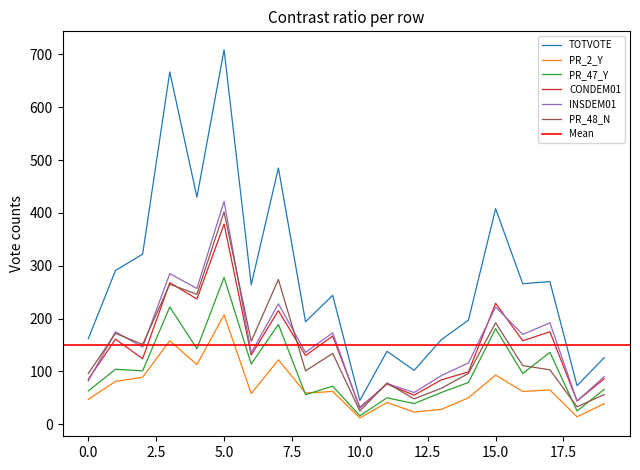

How many values in the PR_2_Y series exceed 62?

8